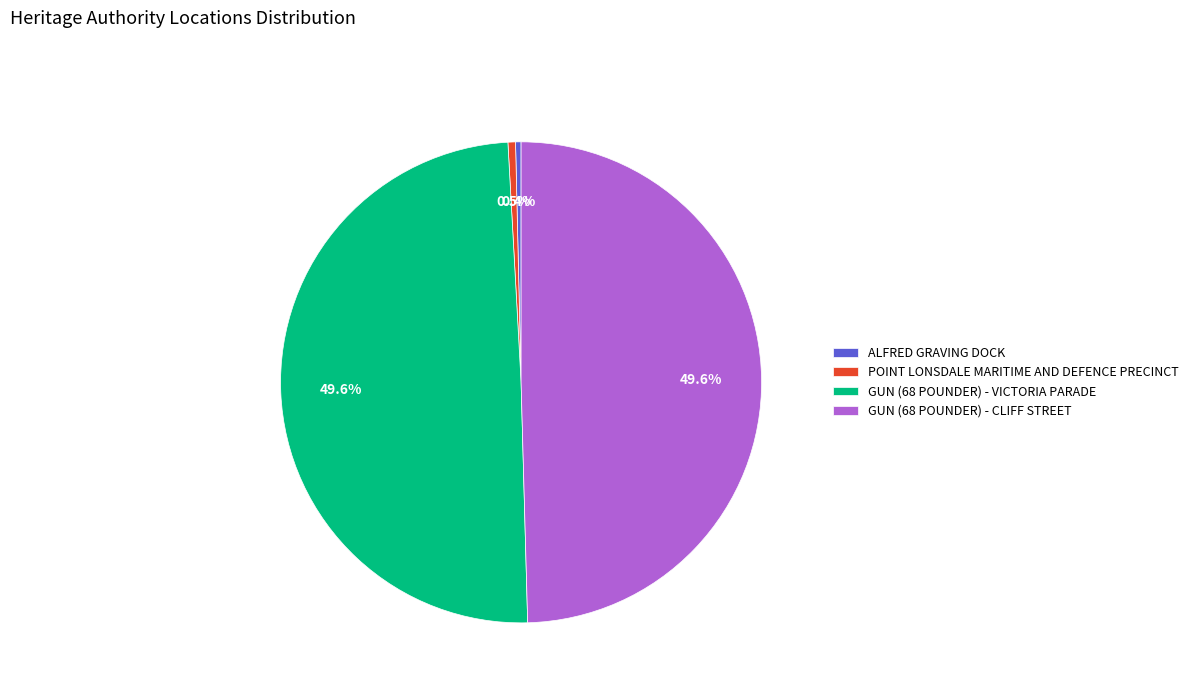

Count the number of slices in the pie.

4